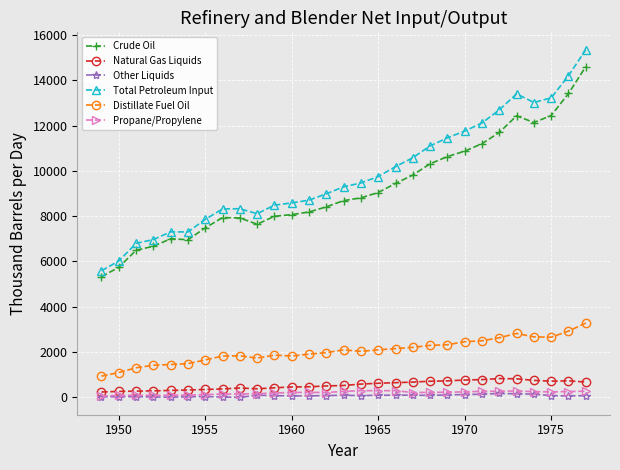

Which series has the widest spread of values?

Total Petroleum Input